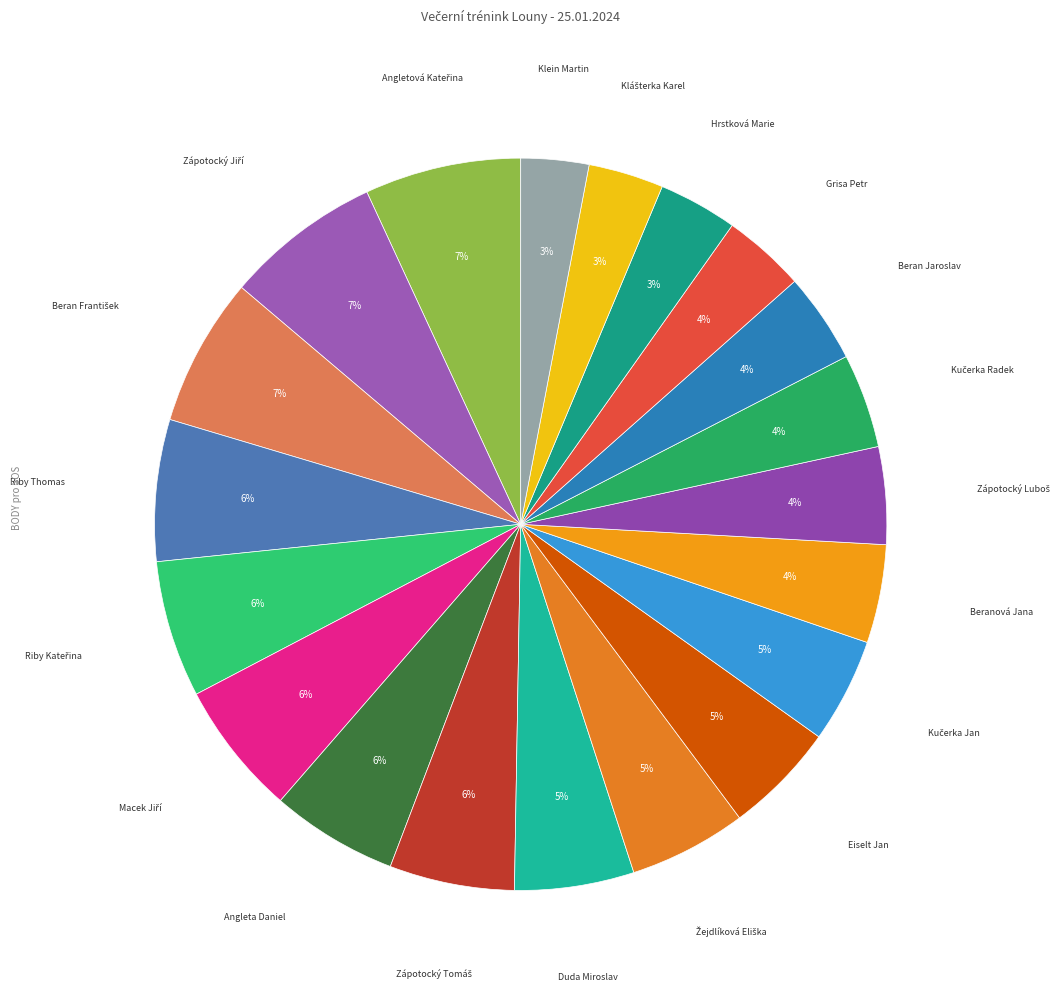

What percentage is the Beran Jaroslav slice, to the nearest percent?

4%